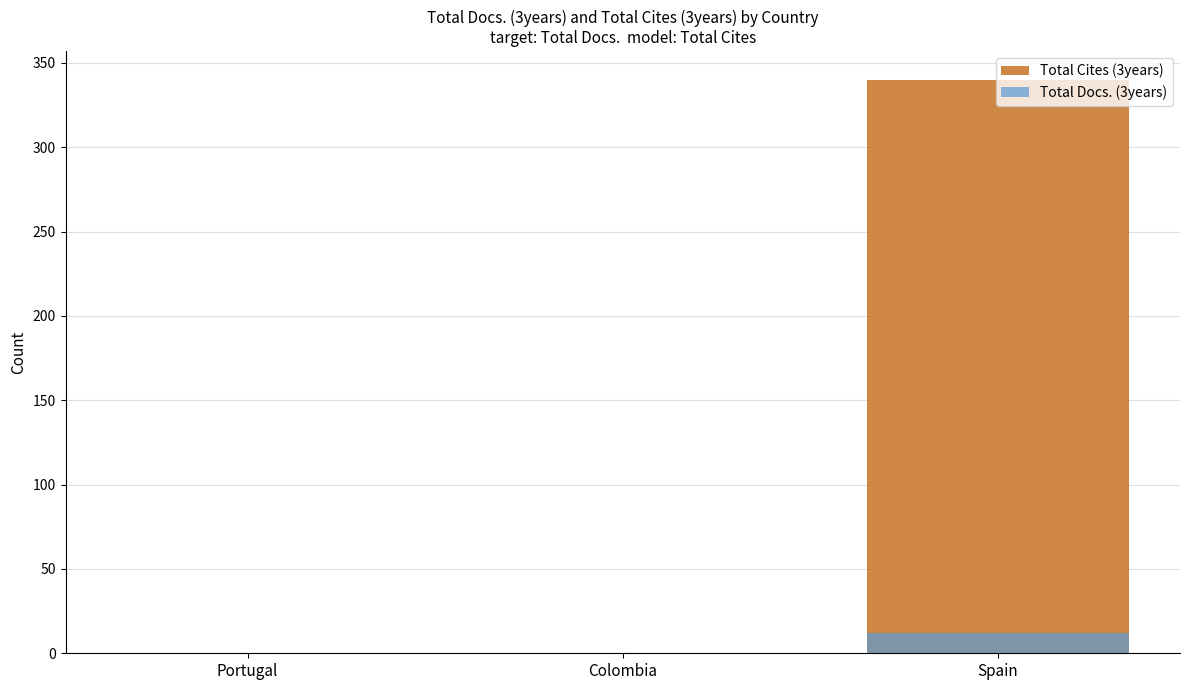

What are all the series names shown in the legend?

Total Cites (3years), Total Docs. (3years)